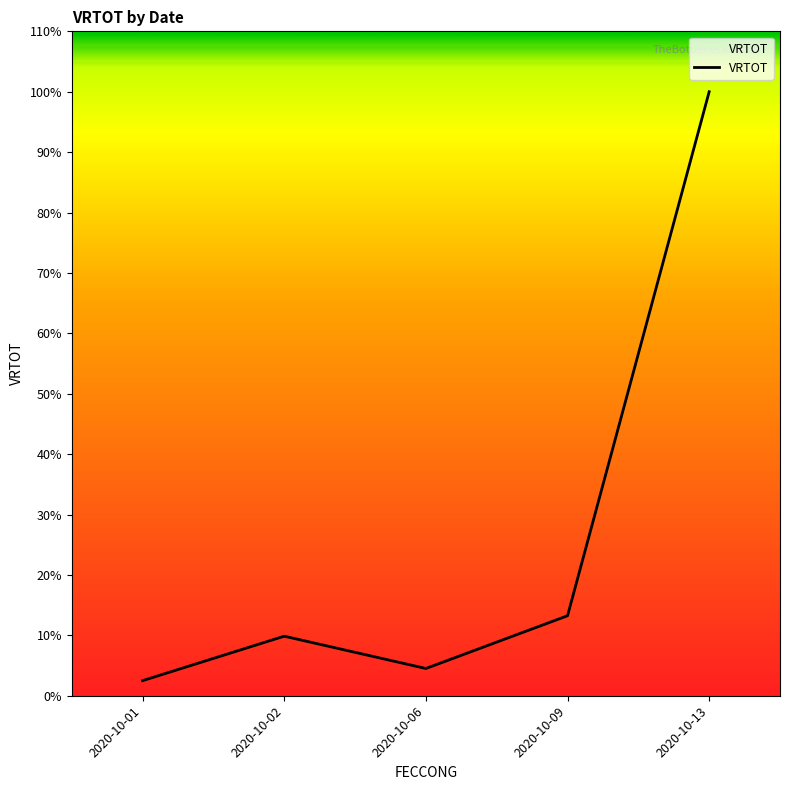

Which has a higher value, 2020-10-02 or 2020-10-06?

2020-10-02